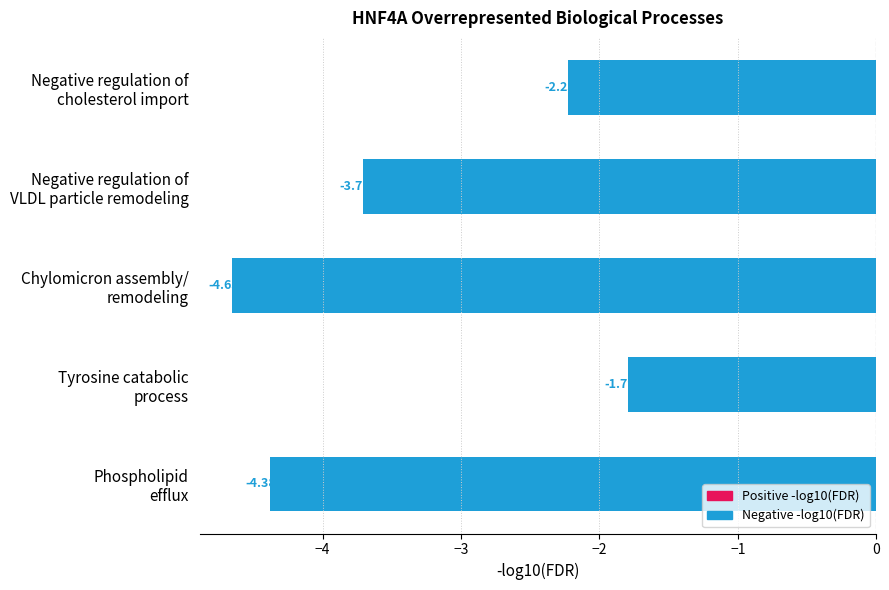

Rank the categories by value from lowest to highest.

Chylomicron assembly/
remodeling, Phospholipid
efflux, Negative regulation of
VLDL particle remodeling, Negative regulation of
cholesterol import, Tyrosine catabolic
process